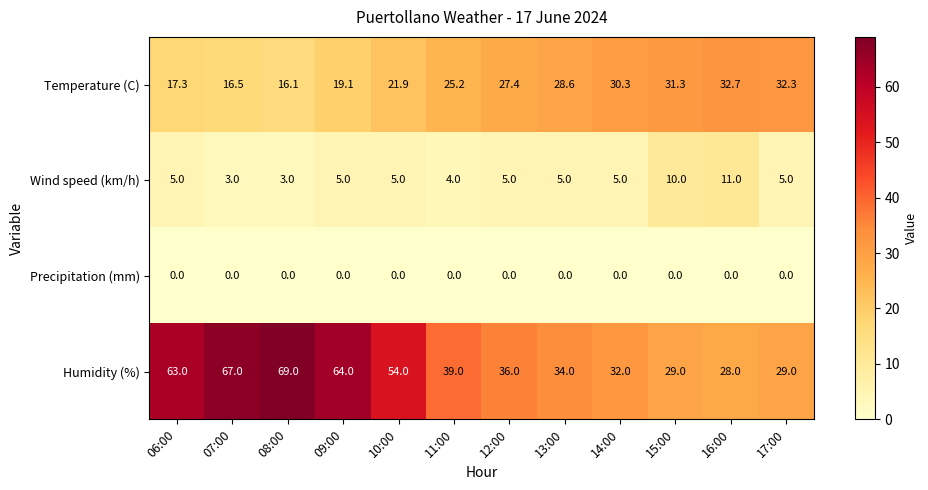

Is it true that Precipitation (mm) equals 0.0 at 12:00?

True